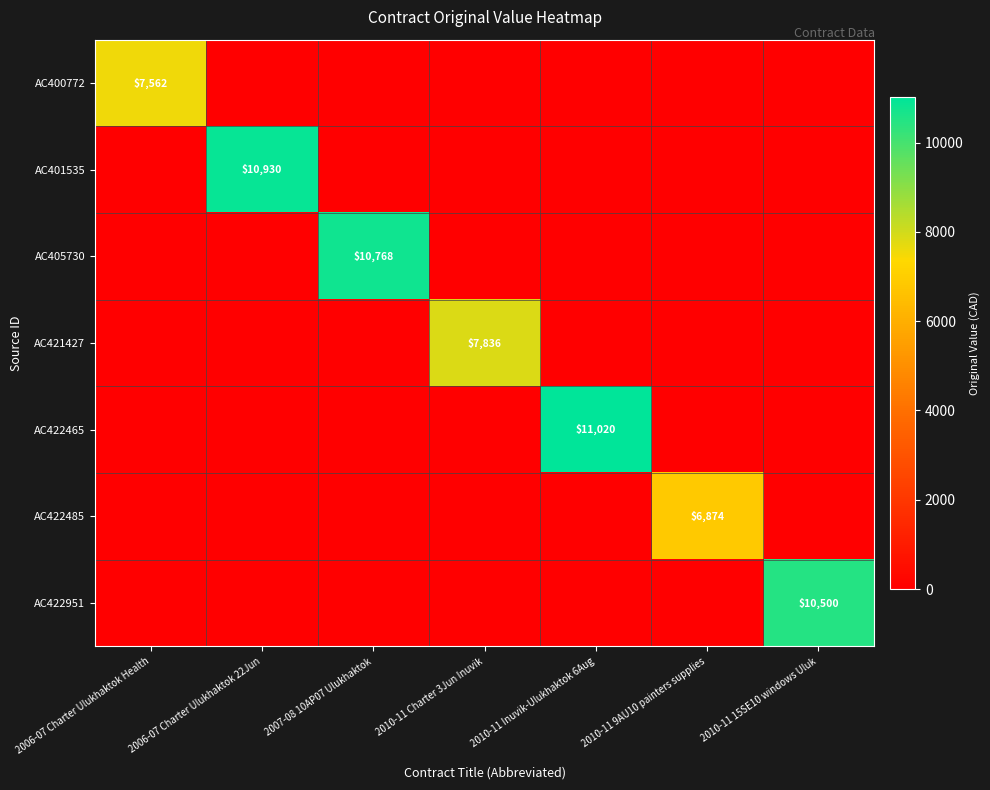

True or false: AC422951 has a value of 10500 at 2010-11 15SE10 windows Uluk.

True